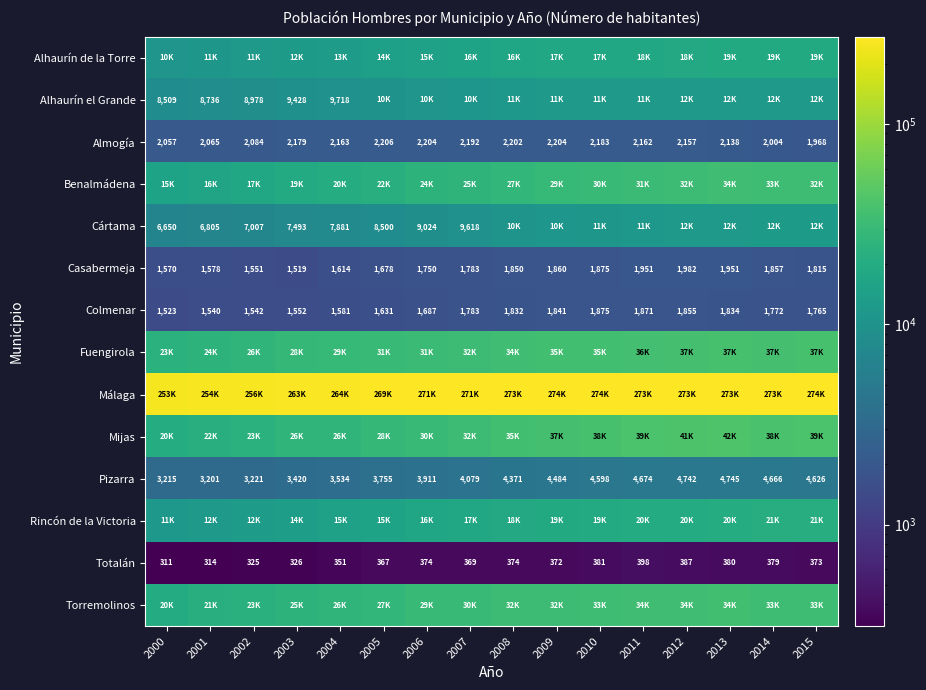

Where does the Casabermeja series first go above 1815?

2008